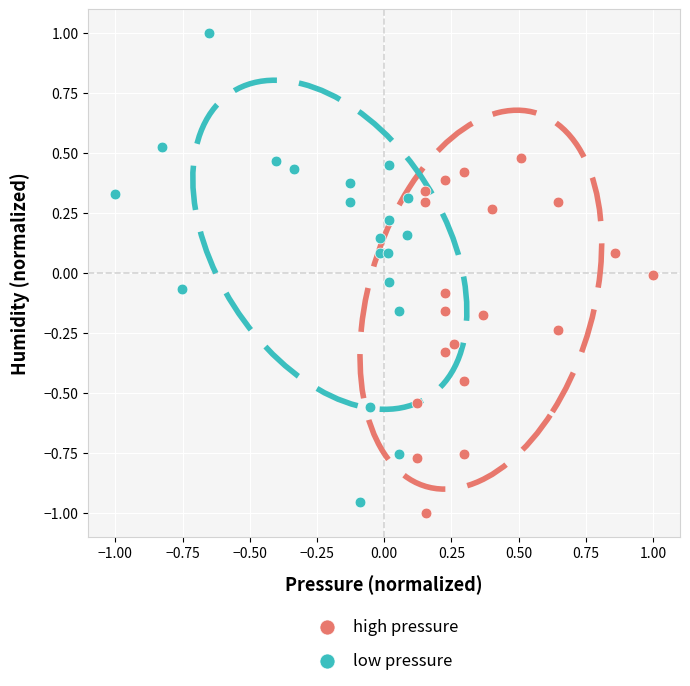

What are all the series names shown in the legend?

high pressure, low pressure